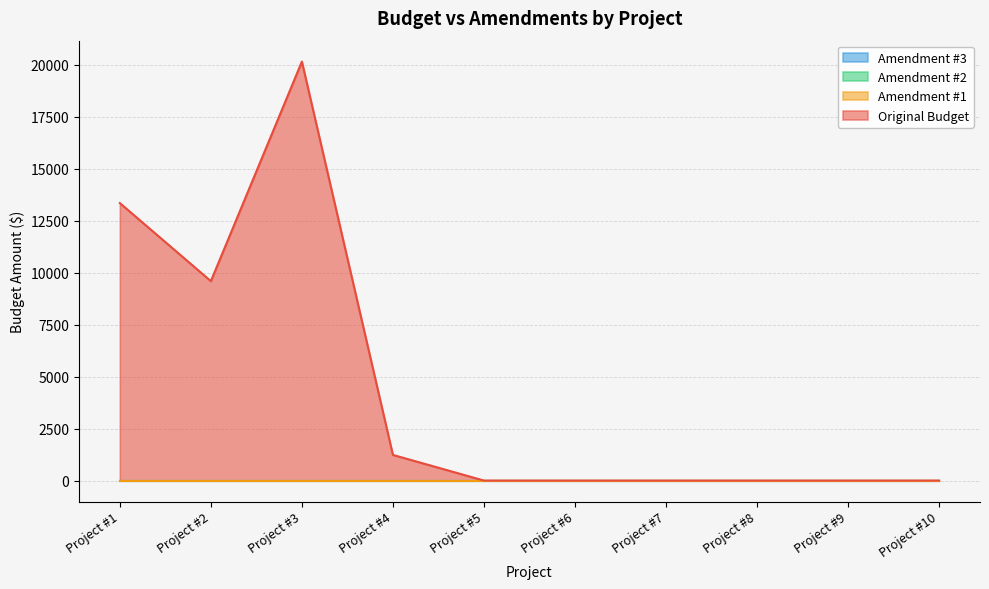

Which series has the widest spread of values?

Original Budget